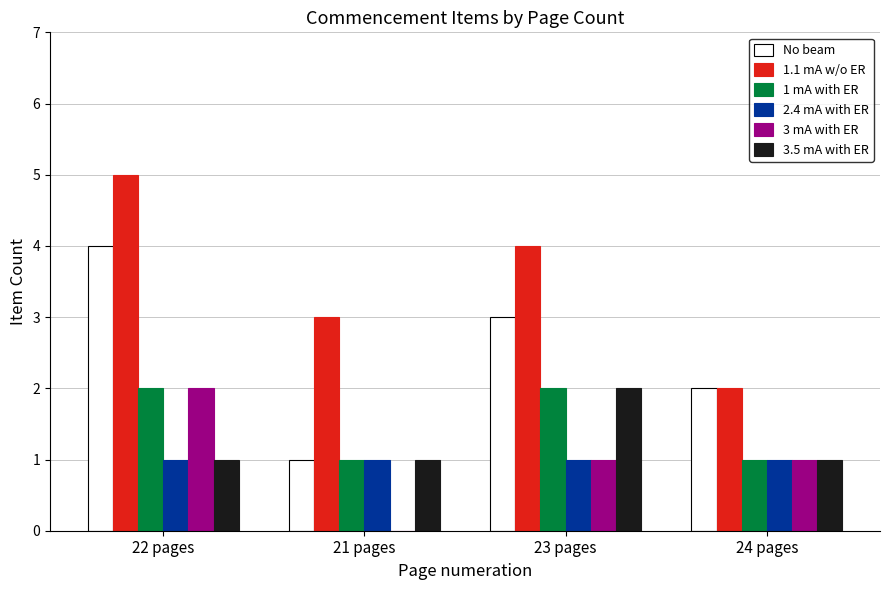

What is the spread (max minus min) of values at 24 pages?

1